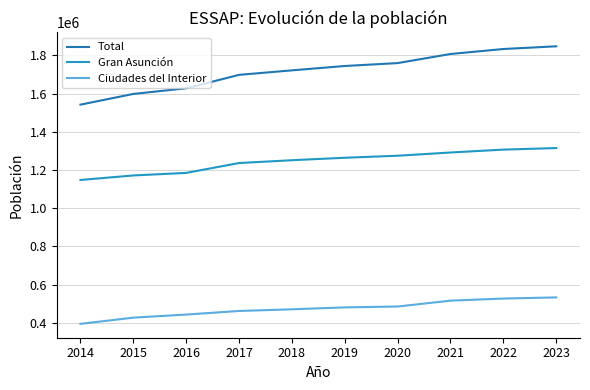

What is the value of the Total point at the 7th from the left?

1759270